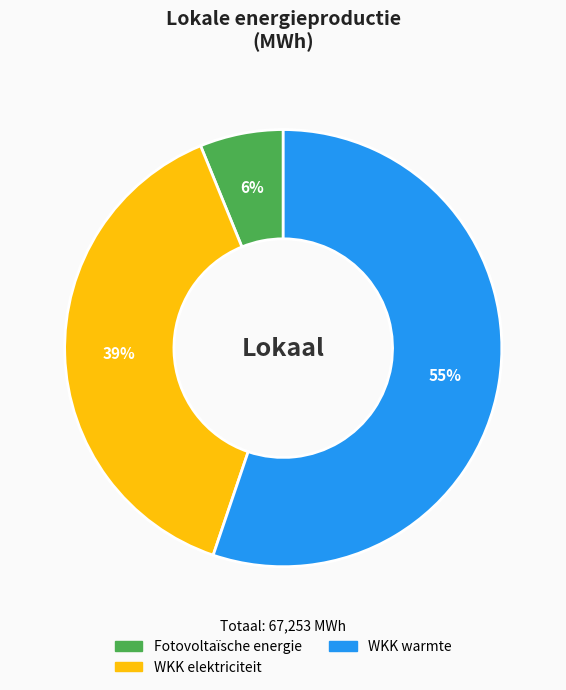

To the nearest percent, what is the difference between the largest and smallest slice percentages?

49%